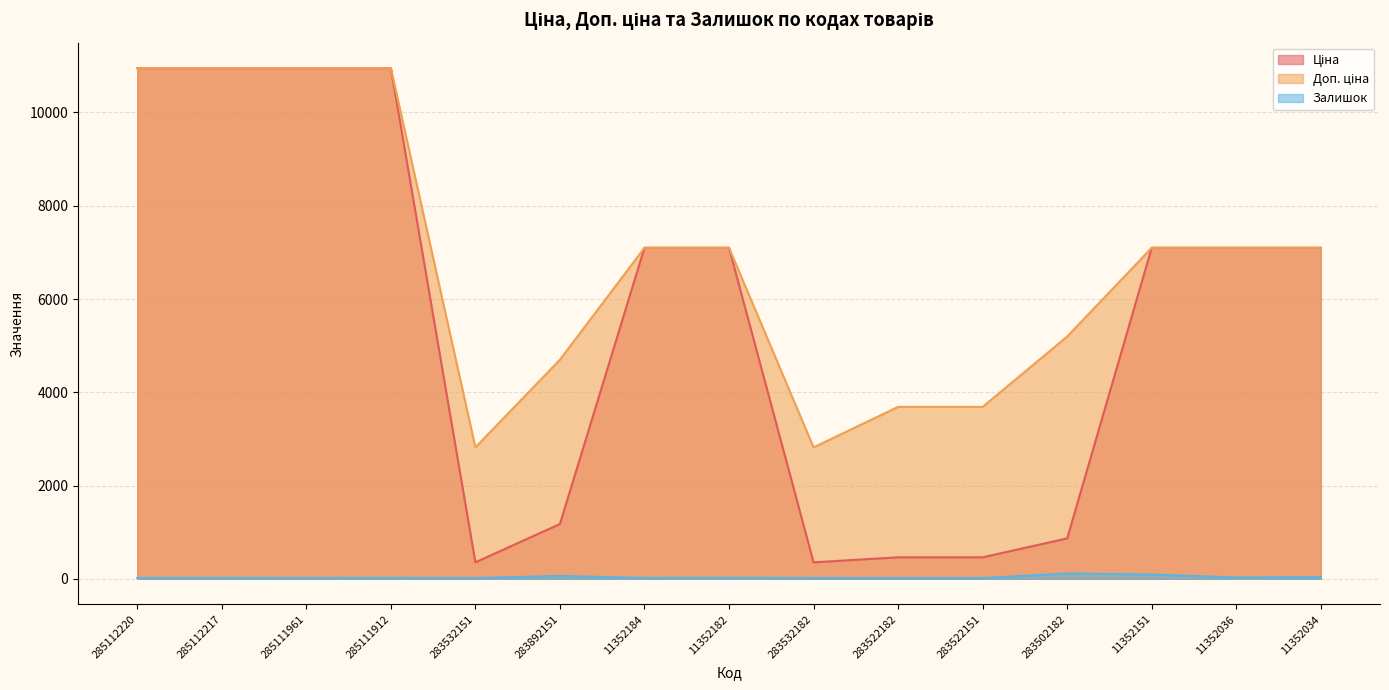

Does the chart display data point markers on the line(s)?

No